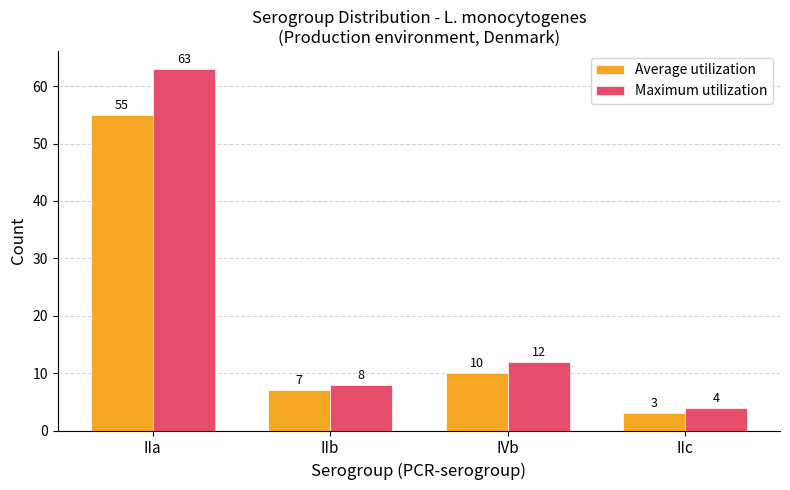

At which label does Average utilization first exceed 10?

IIa